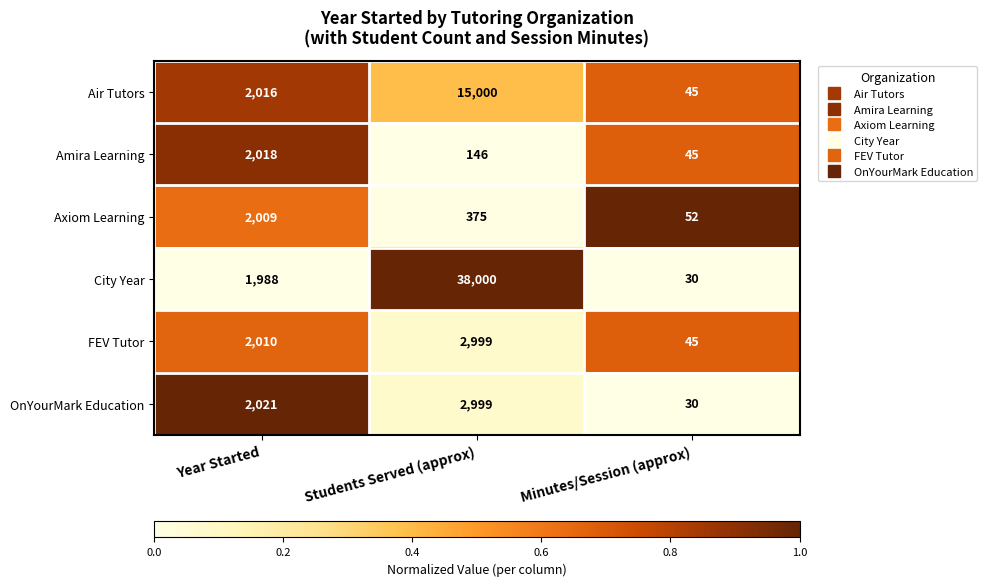

Which series has the largest total across all categories?

City Year